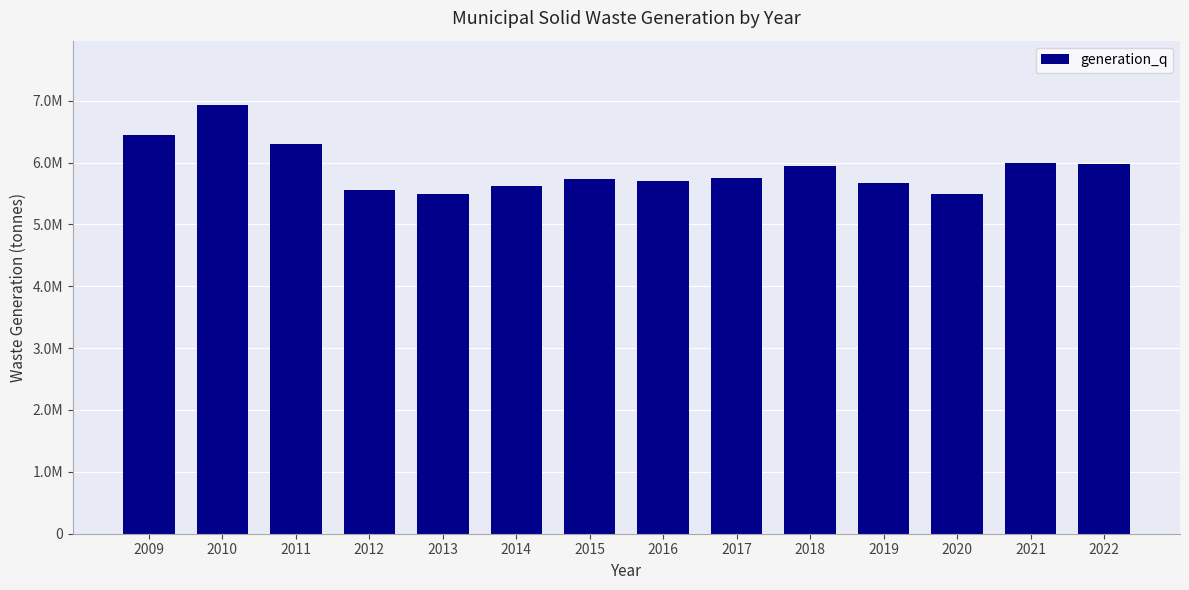

How many values are below 5748200?

7